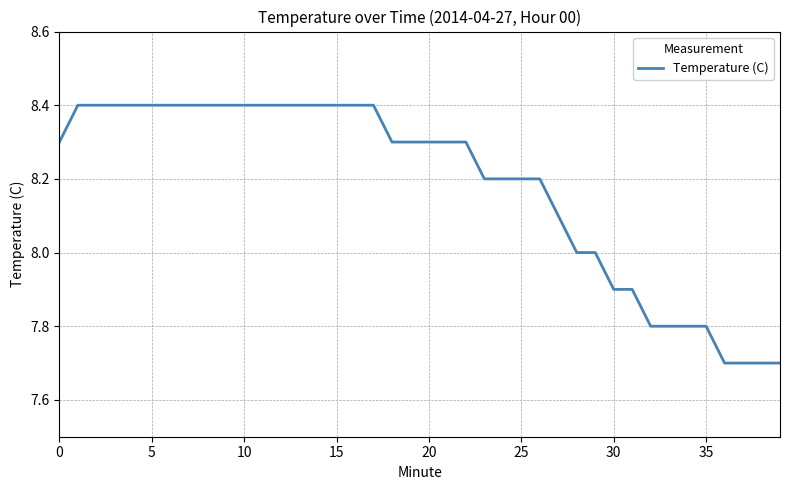

What is the smallest value displayed?

7.7